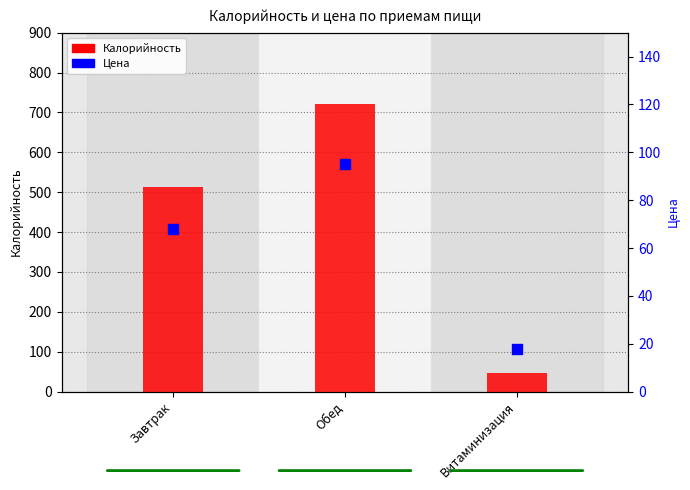

What is the total value across all series at Витаминизация?

65.0